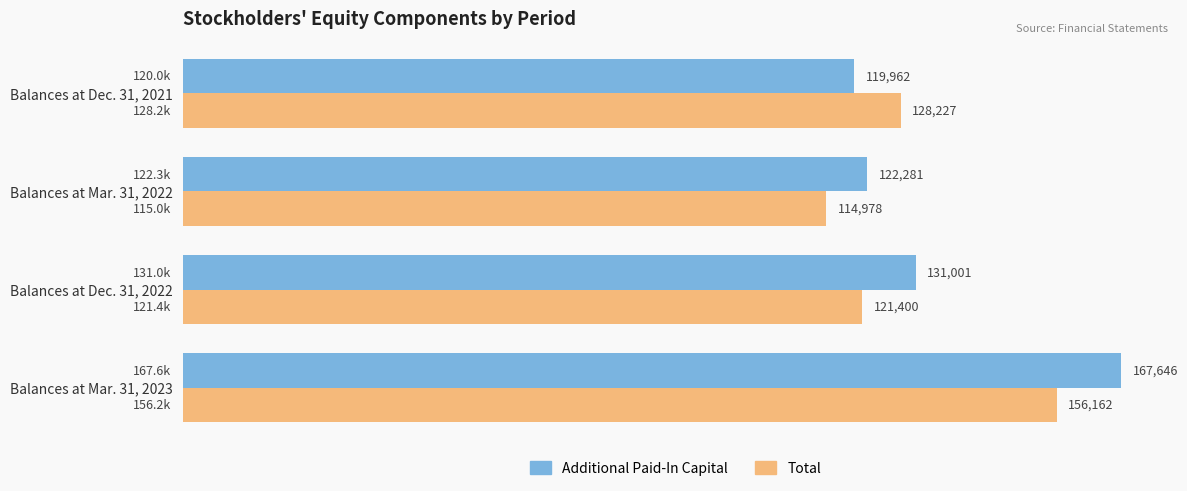

The value of Total at Balances at Mar. 31, 2022 is 114978. True or false?

True